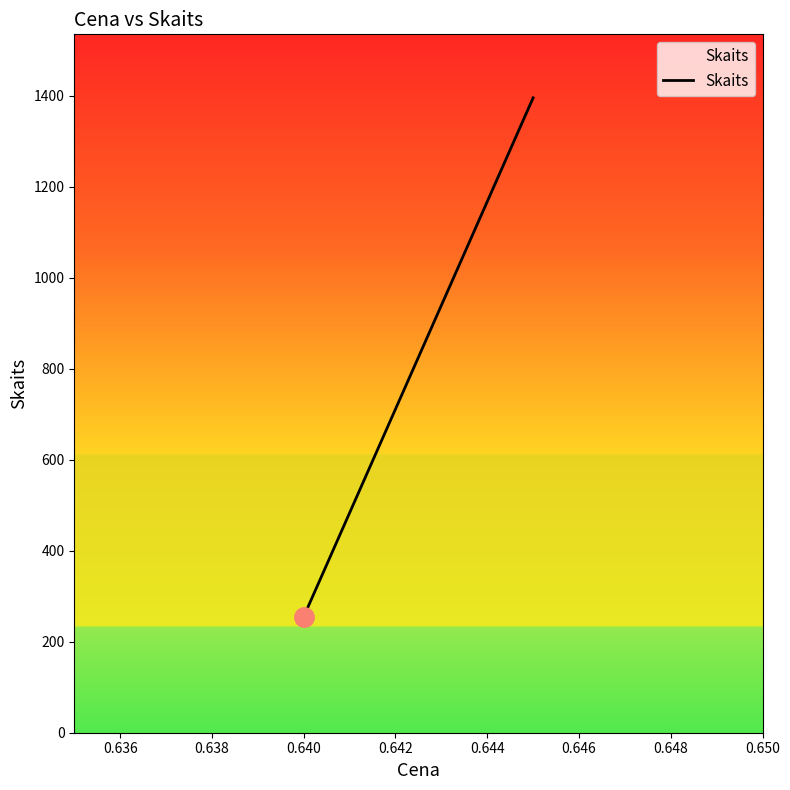

How many values are between 255 and 1395?

2